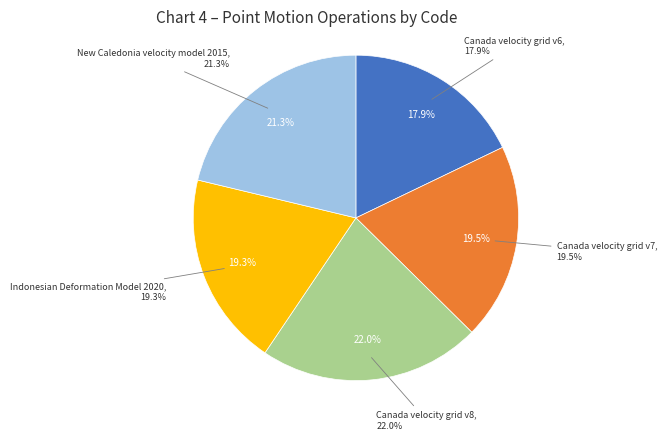

Count the number of slices in the pie.

5